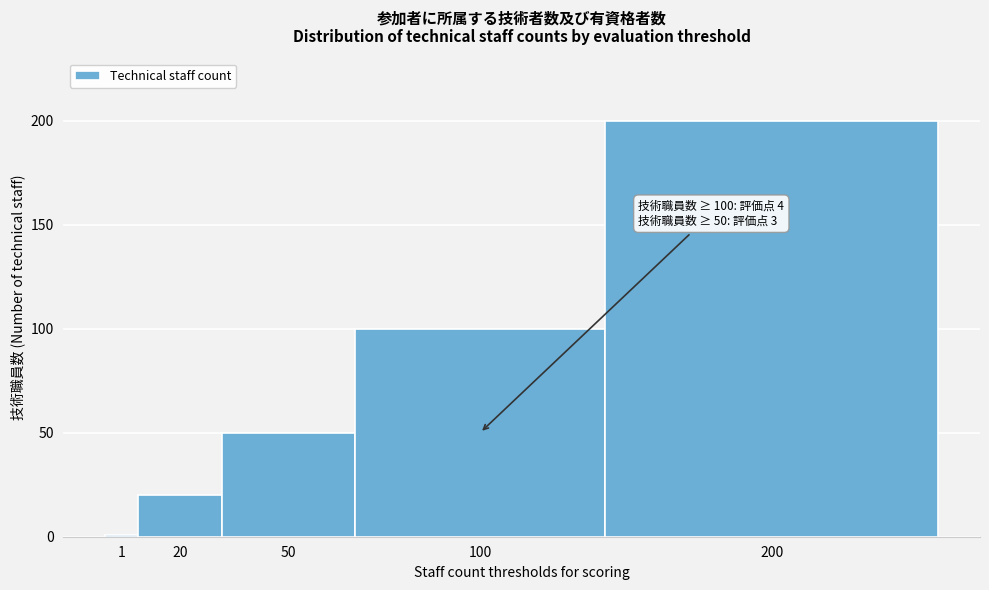

Reading right to left, list all the values displayed in this chart.

200	100	50	20	1